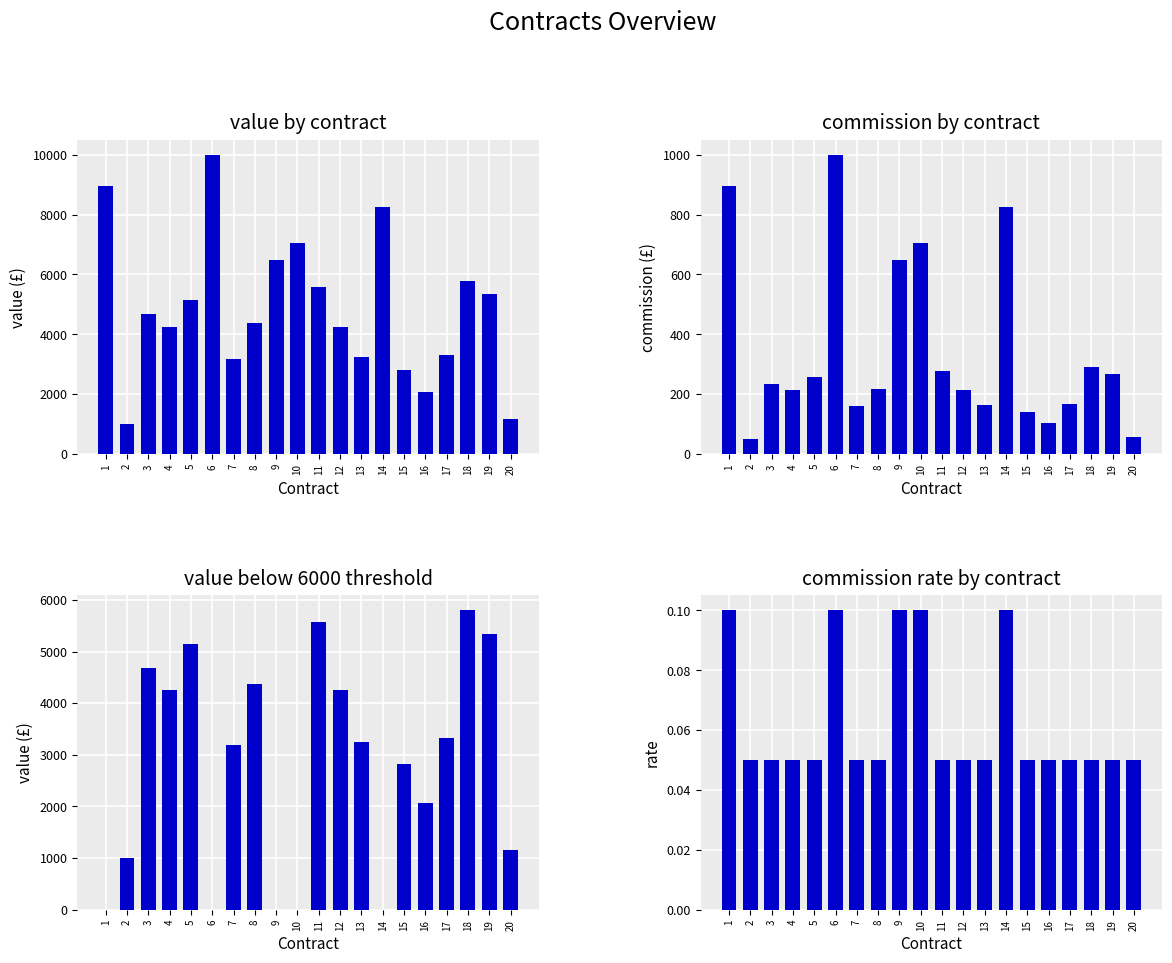

Rank the categories by Value value from lowest to highest.

2, 20, 16, 15, 7, 13, 17, 12, 4, 8, 3, 5, 19, 11, 18, 9, 10, 14, 1, 6